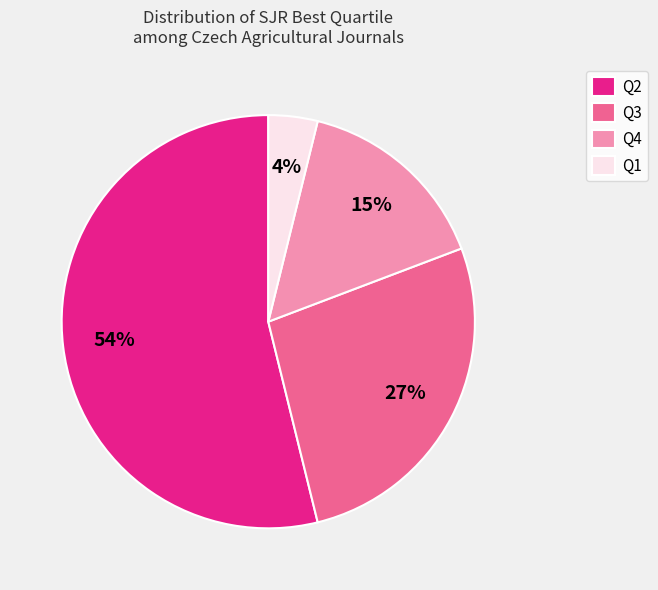

To the nearest percent, what is the difference between the Q1 and Q2 slice percentages?

50%